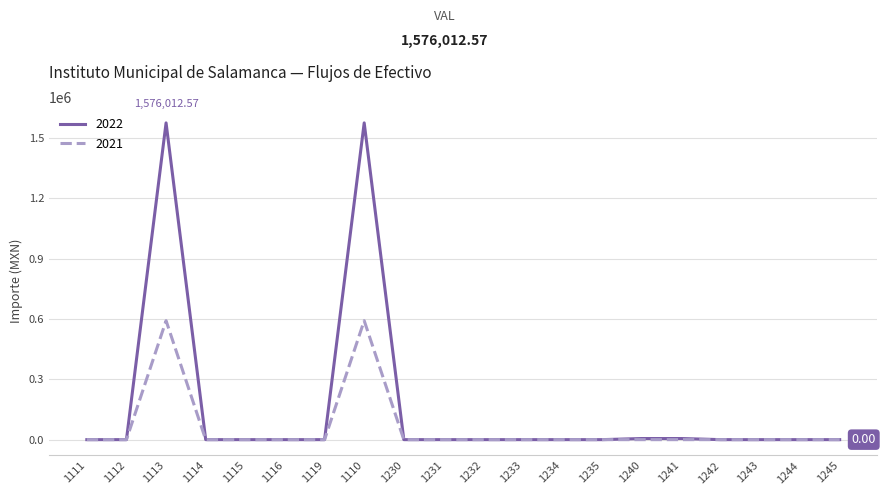

List the series in order of their overall mean, lowest first.

2021, 2022